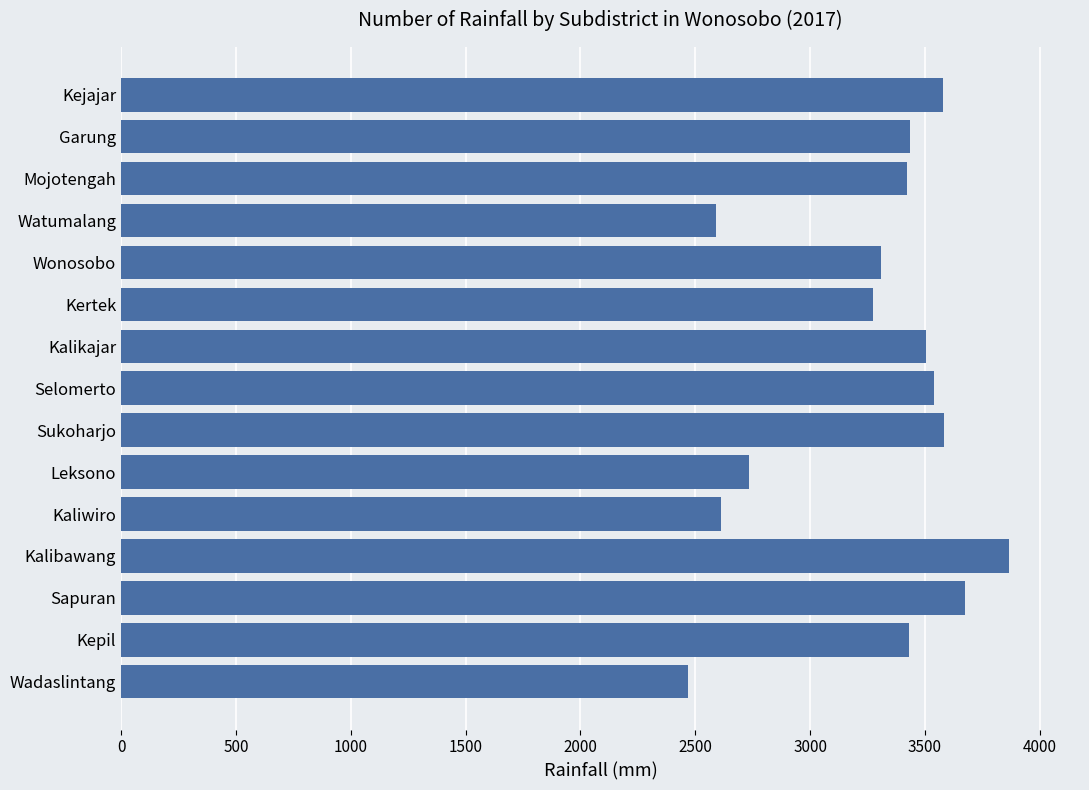

Which label corresponds to the largest value in the chart?

Kalibawang